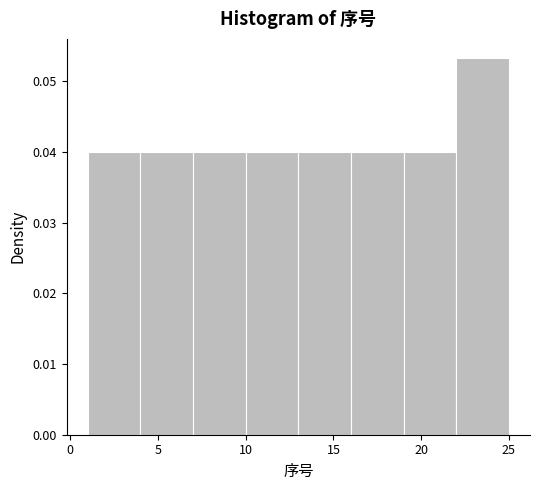

What is the height of the bar covering 13 to 16 on the x-axis? The values are not printed on the chart, so give them approximately, as read against the axis.

0.040